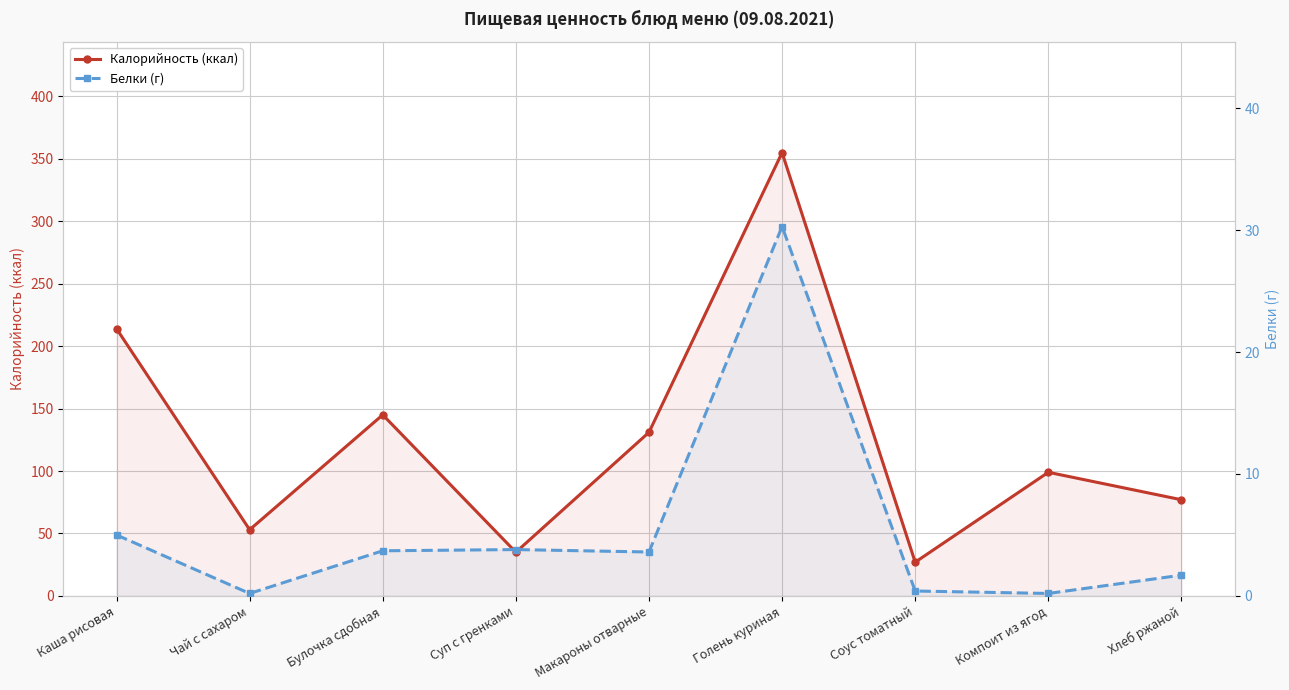

At Компоит из ягод, list the series in order from largest to smallest.

Калорийность (ккал), Белки (г)